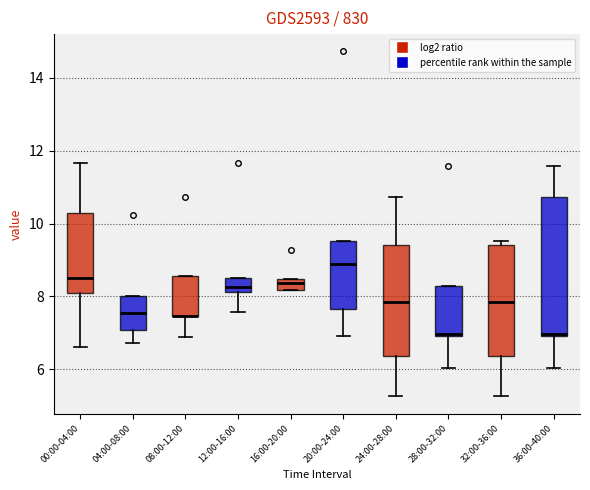

Reading left to right, transcribe this box plot: for each box, give where its median line is, the range the box spans, and where its two whiskers end, as read against the y-axis. The values are not printed on the chart, so give them approximately, as read against the axis.

00:00-04:00: median 8.6, box 8.2 to 10.4, whiskers 6.6 to 11.6
04:00-08:00: median 7.6, box 7.0 to 8.0, whiskers 6.8 to 8.0
08:00-12:00: median 7.4 (drawn on the box's lower edge), box 7.4 to 8.6, whiskers 6.8 to 8.6
12:00-16:00: median 8.2 (just above the box's lower edge), box 8.2 to 8.6, whiskers 7.6 to 8.6
16:00-20:00: median 8.4 (just below the box's upper edge), box 8.2 to 8.4, whiskers 8.2 to 8.4
20:00-24:00: median 8.8, box 7.6 to 9.6, whiskers 7.0 to 9.6
24:00-28:00: median 7.8, box 6.4 to 9.4, whiskers 5.2 to 10.8
28:00-32:00: median 7.0 (just above the box's lower edge), box 7.0 to 8.2, whiskers 6.0 to 8.2
32:00-36:00: median 7.8, box 6.4 to 9.4, whiskers 5.2 to 9.6
36:00-40:00: median 7.0 (just above the box's lower edge), box 7.0 to 10.8, whiskers 6.0 to 11.6